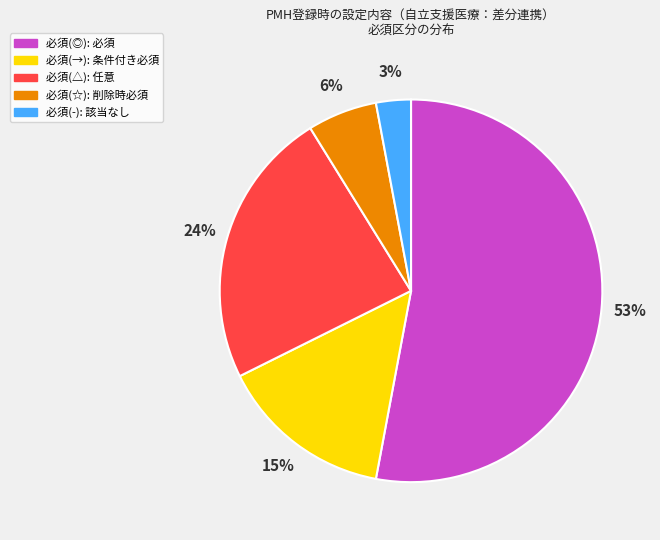

Does any single category account for the majority?

Yes